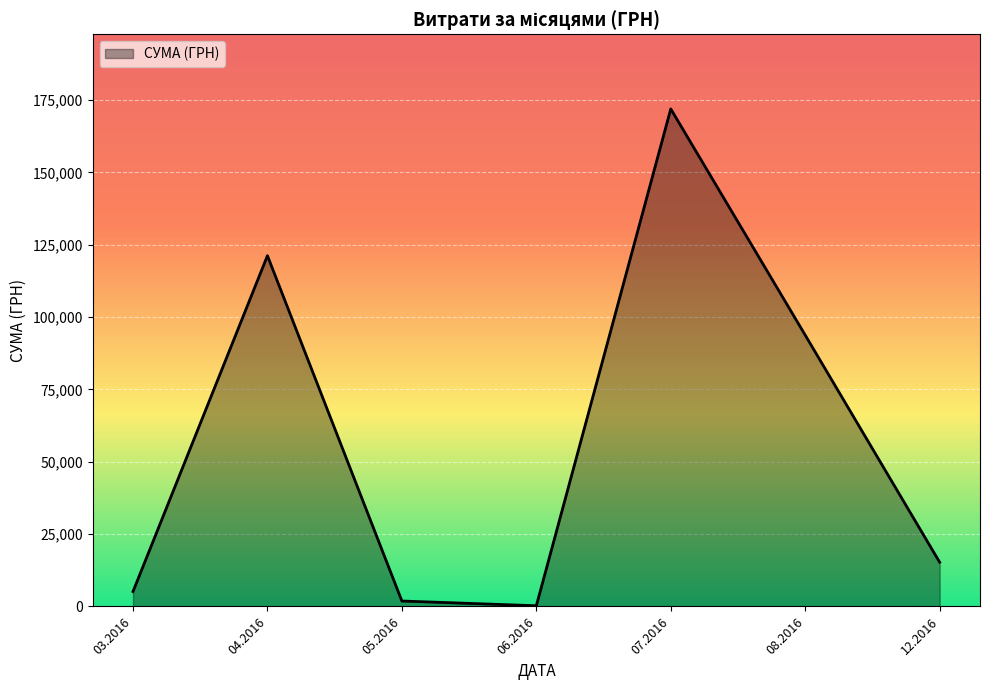

What is the difference between the second highest and second lowest values?

119334.5